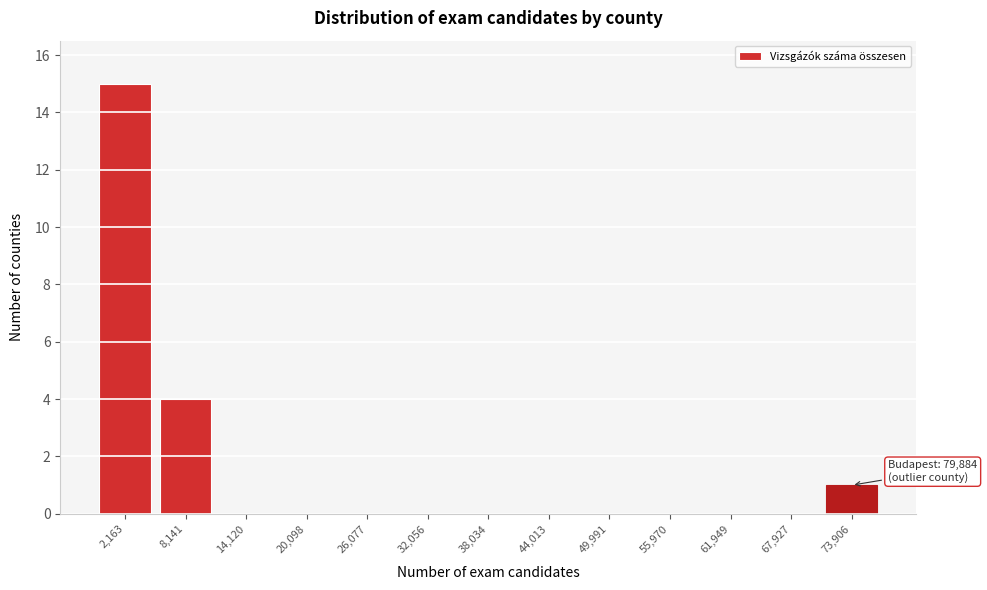

Reading left to right, extract all data points from this chart.

2,163=15	8,141=4	14,120=0	20,098=0	26,077=0	32,056=0	38,034=0	44,013=0	49,991=0	55,970=0	61,949=0	67,927=0	73,906=1